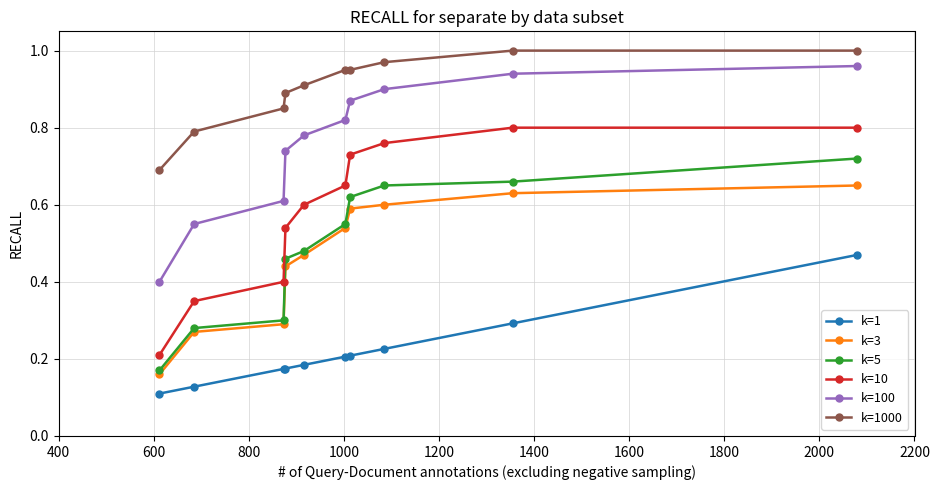

True or false: k=100 and k=1 cross at least once.

False